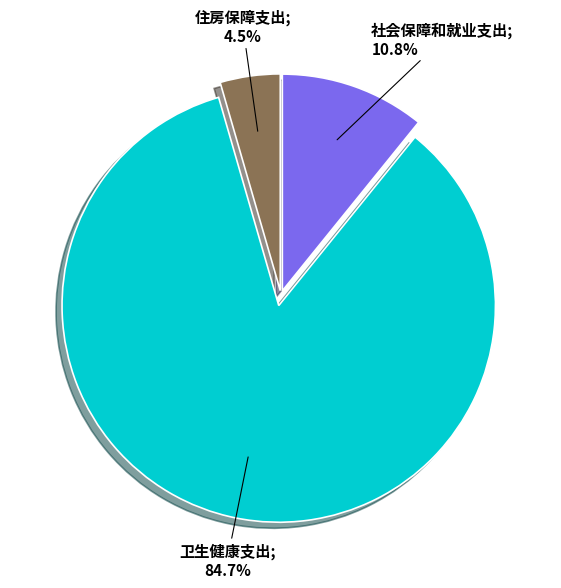

Does any single category account for the majority?

Yes